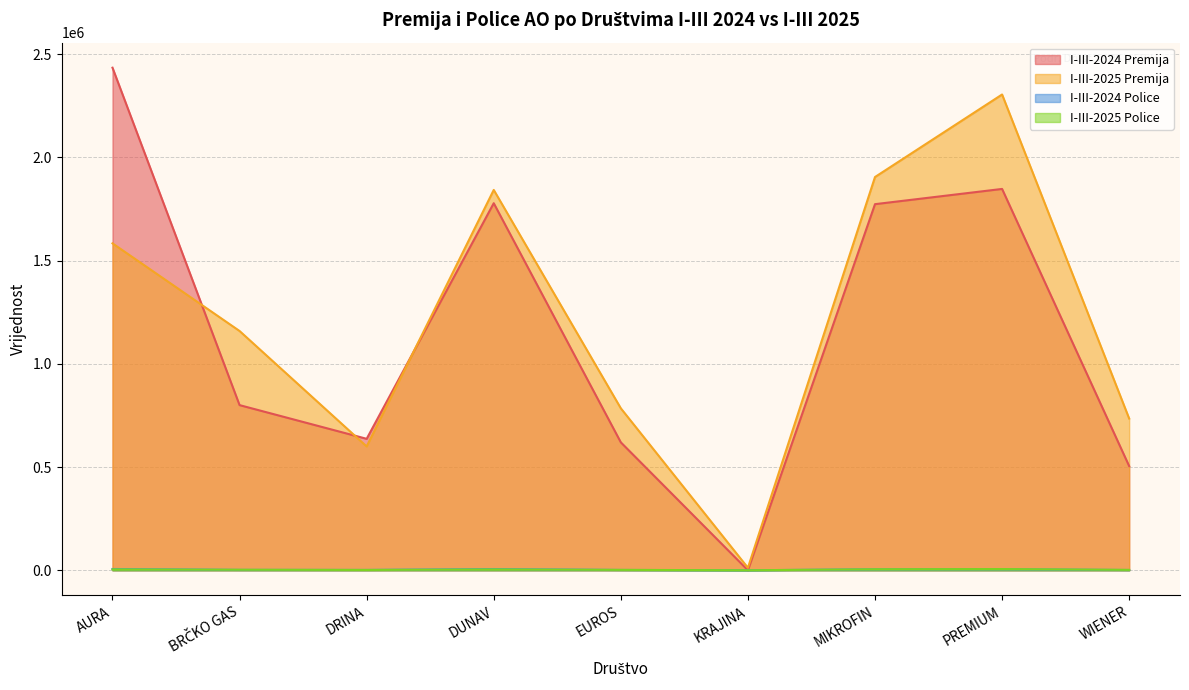

Reading right to left, list all the values displayed in this chart.

I-III-2024 Premija: 504627	1847100	1773324	0	619624	1777986	636814	799948	2434317
I-III-2025 Premija: 734975	2304579	1904844	12130	784529	1842302	599814	1158986	1583524
I-III-2024 Police: 1337	5099	4816	0	1602	6015	1653	1953	6256
I-III-2025 Police: 1927	5935	5043	47	1974	4368	1588	2626	4450